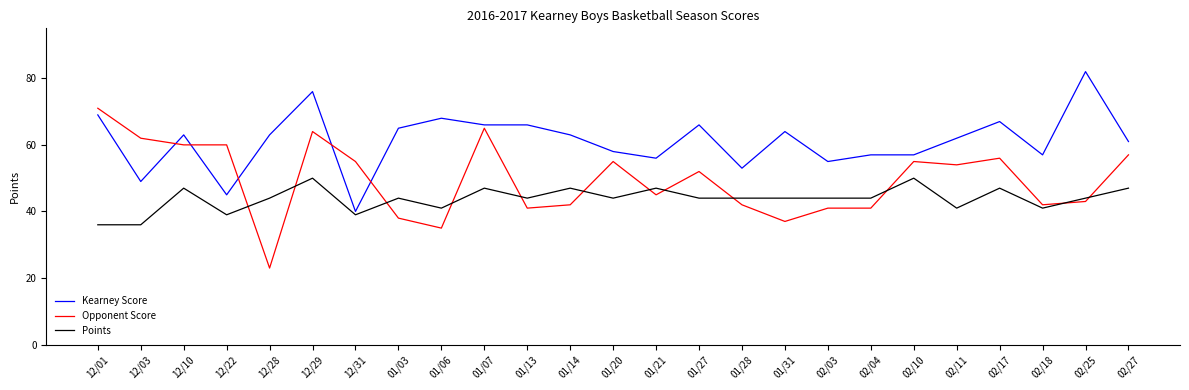

What are all the series names shown in the legend?

Kearney Score, Opponent Score, Points